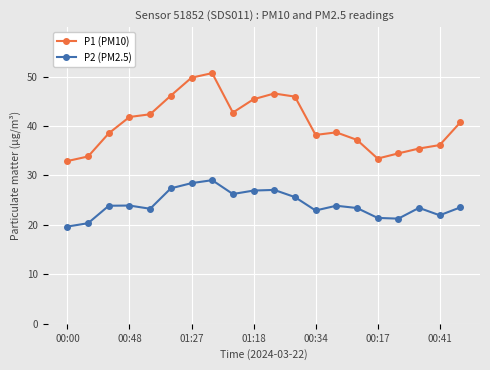

True or false: P2 (PM2.5) and P1 (PM10) intersect in this chart.

False